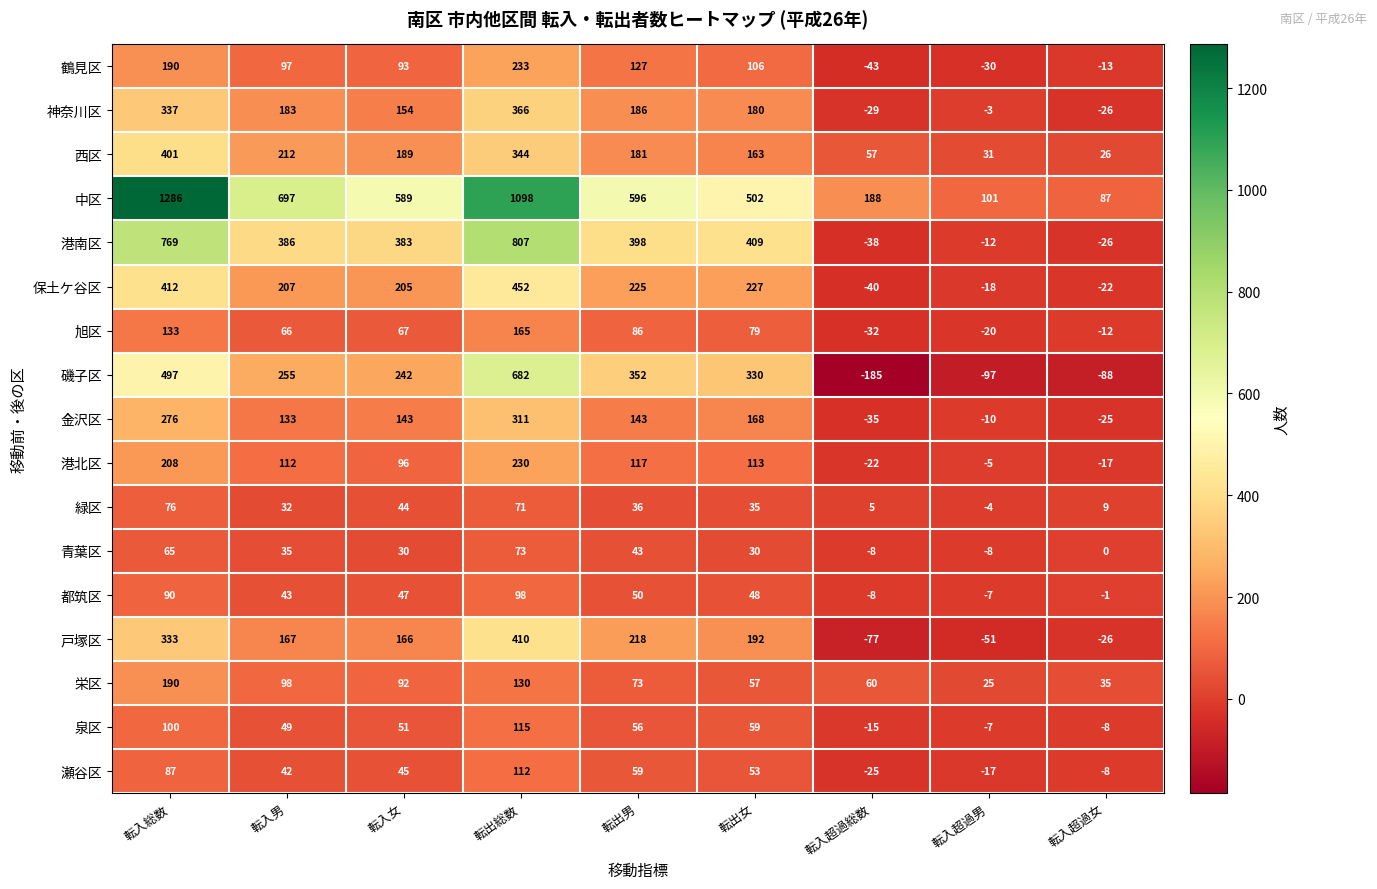

At which category is the sum across all series the highest?

転出総数